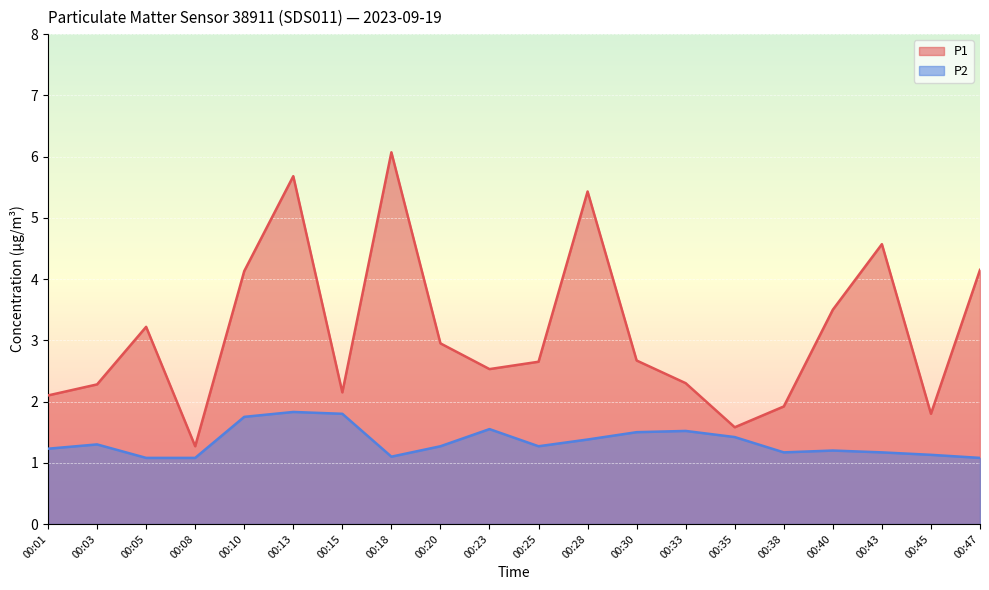

Where is P1 nearest to the value 3?

00:20